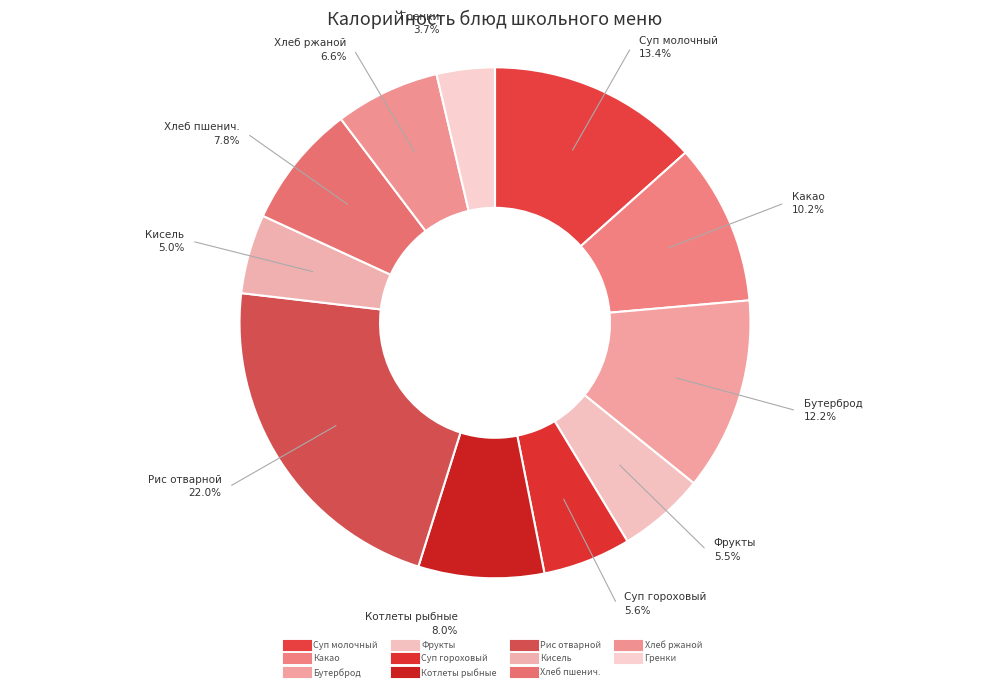

How many segments does this pie chart have?

11